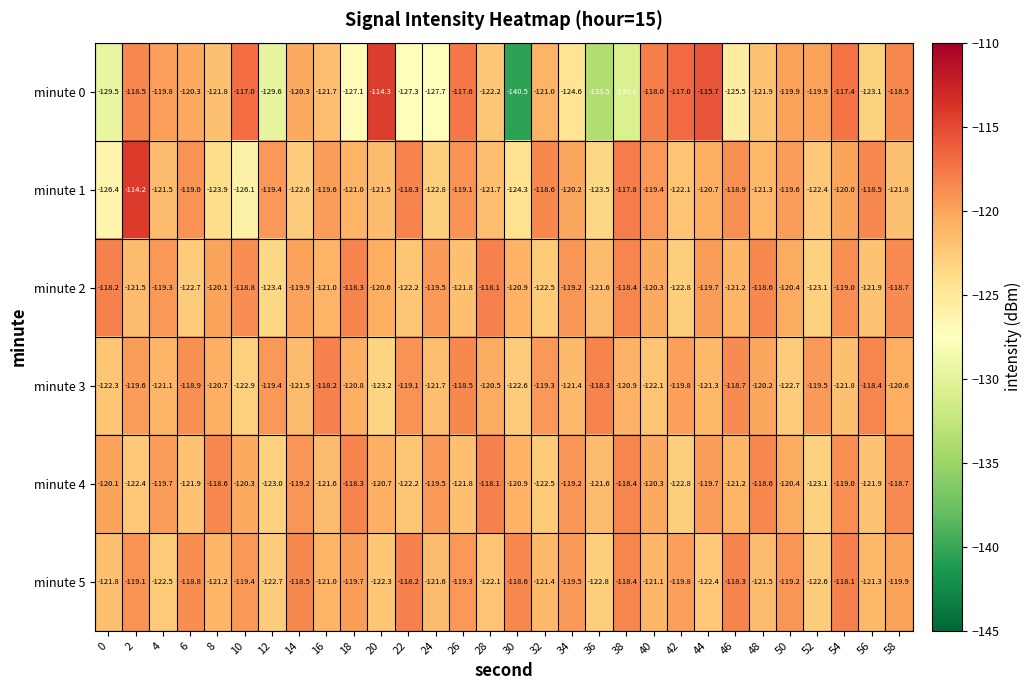

Which series has the largest range (max minus min)?

minute 0